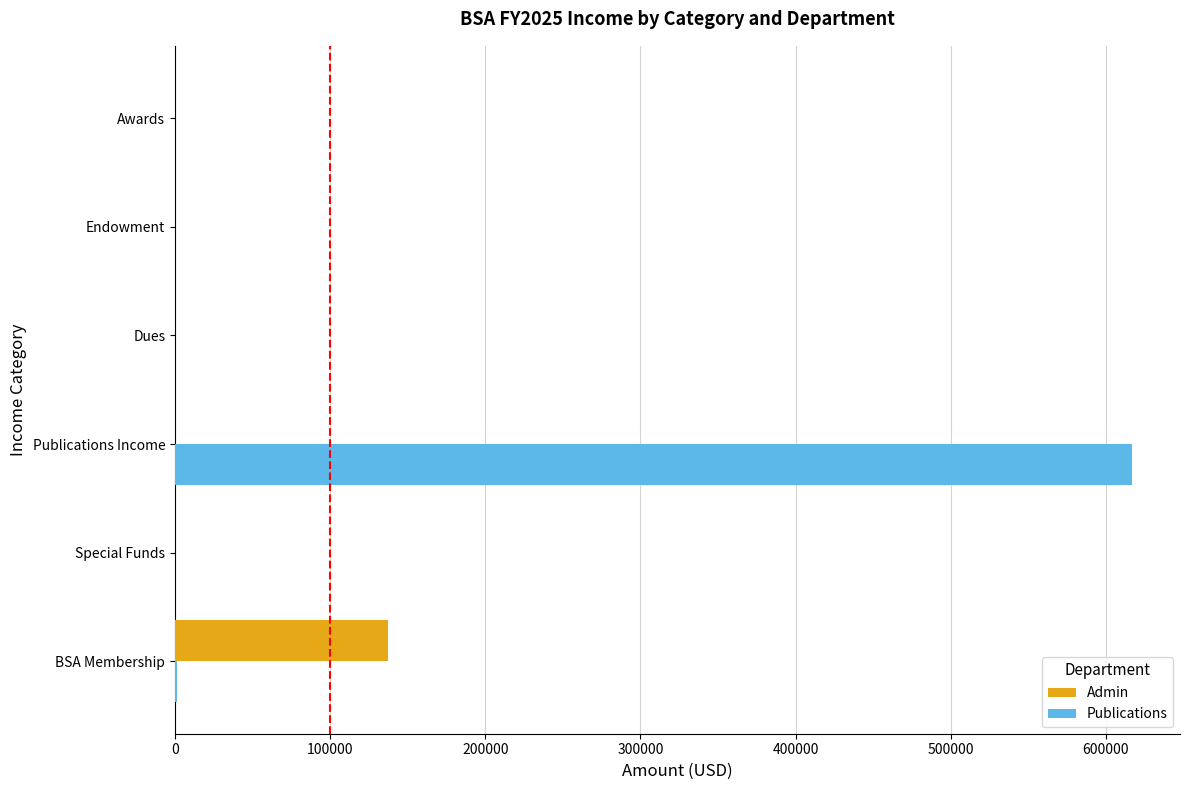

How many values in the Publications series exceed 0?

2